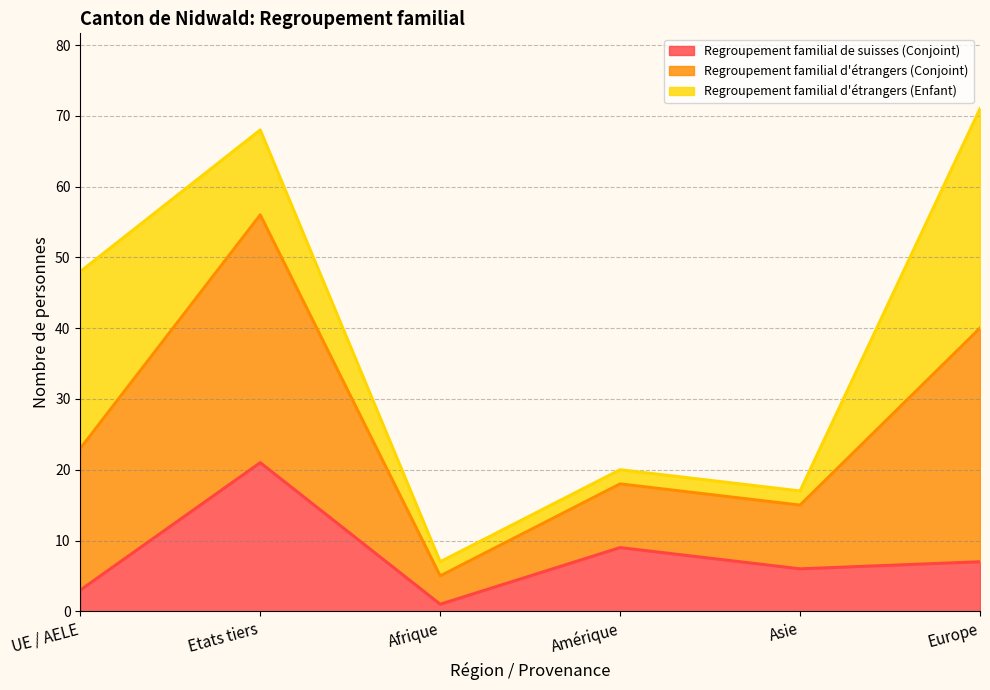

What are all the series names shown in the legend?

Regroupement familial de suisses (Conjoint), Regroupement familial d'étrangers (Conjoint), Regroupement familial d'étrangers (Enfant)